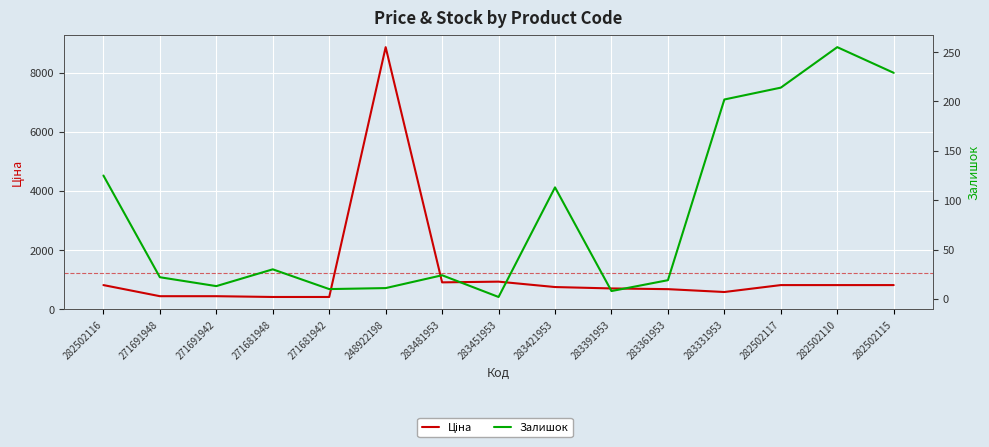

What are all the series names shown in the legend?

Ціна, Залишок